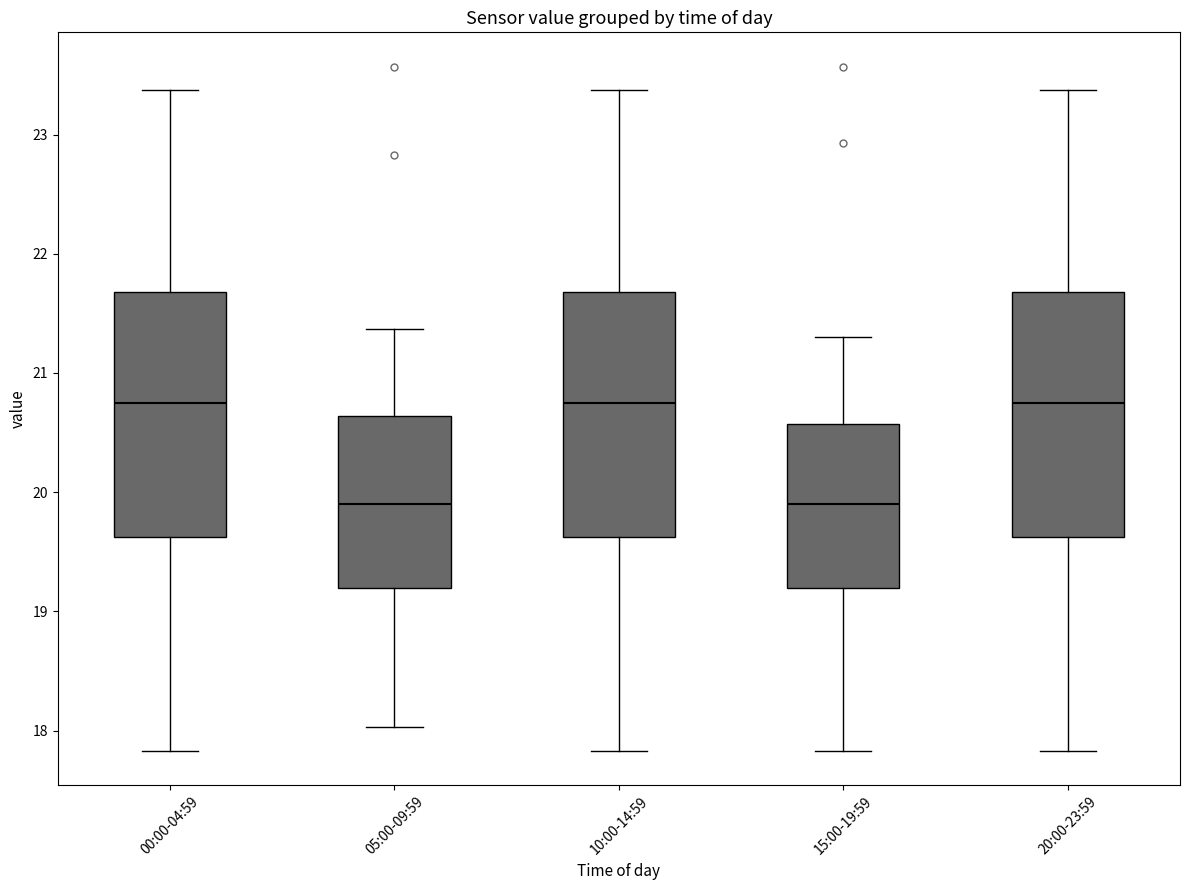

Where does the median line of the box for 10:00-14:59 sit on the y-axis? The values are not printed on the chart, so give them approximately, as read against the axis.

20.8